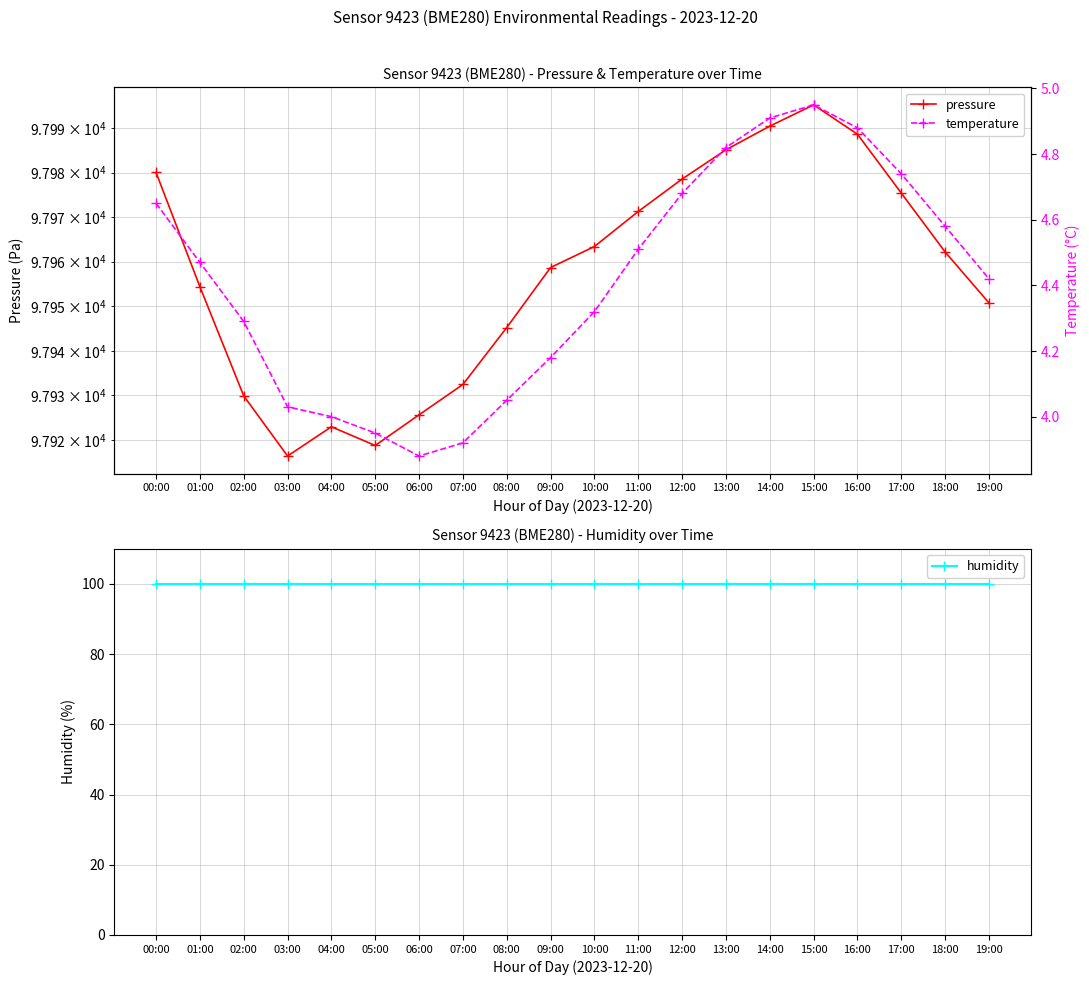

What is the sum of all temperature values?

88.2